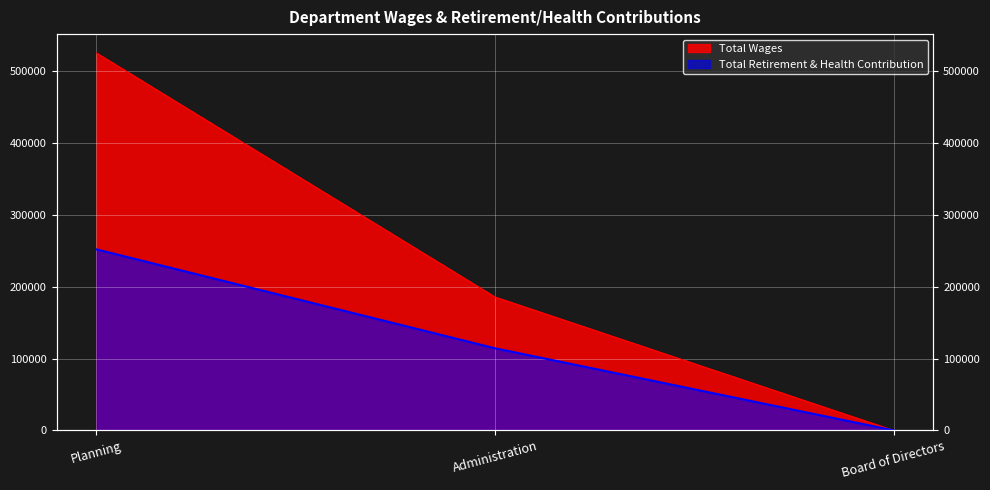

Between Planning and Administration, which series saw the biggest shift?

Total Wages